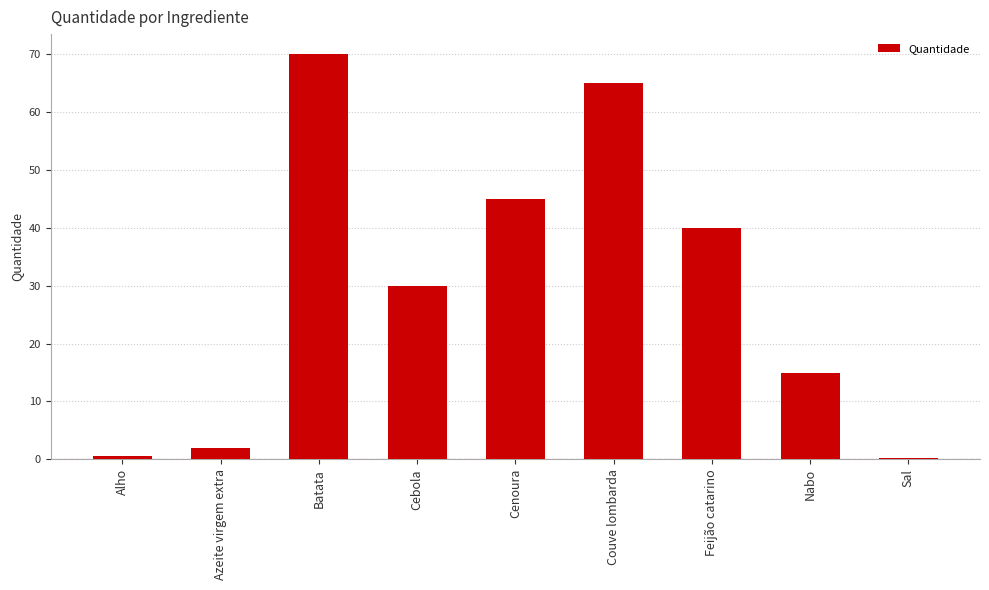

What is the maximum value shown in the chart?

70.0